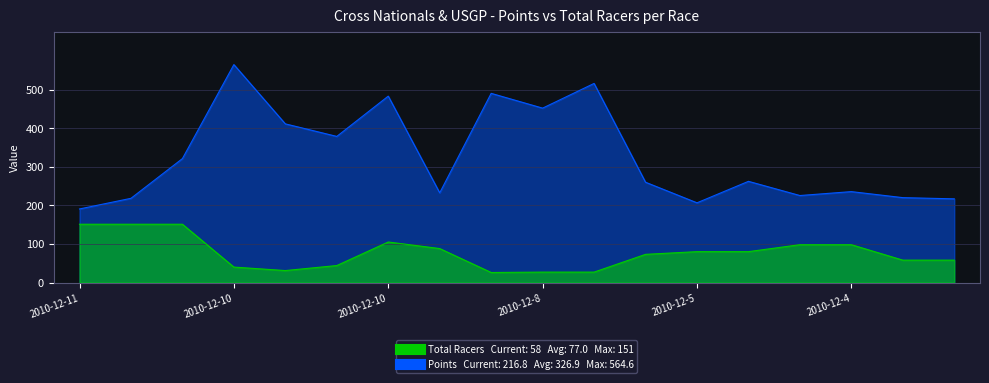

What is the label of the 10th point from the left?

2010-12-8